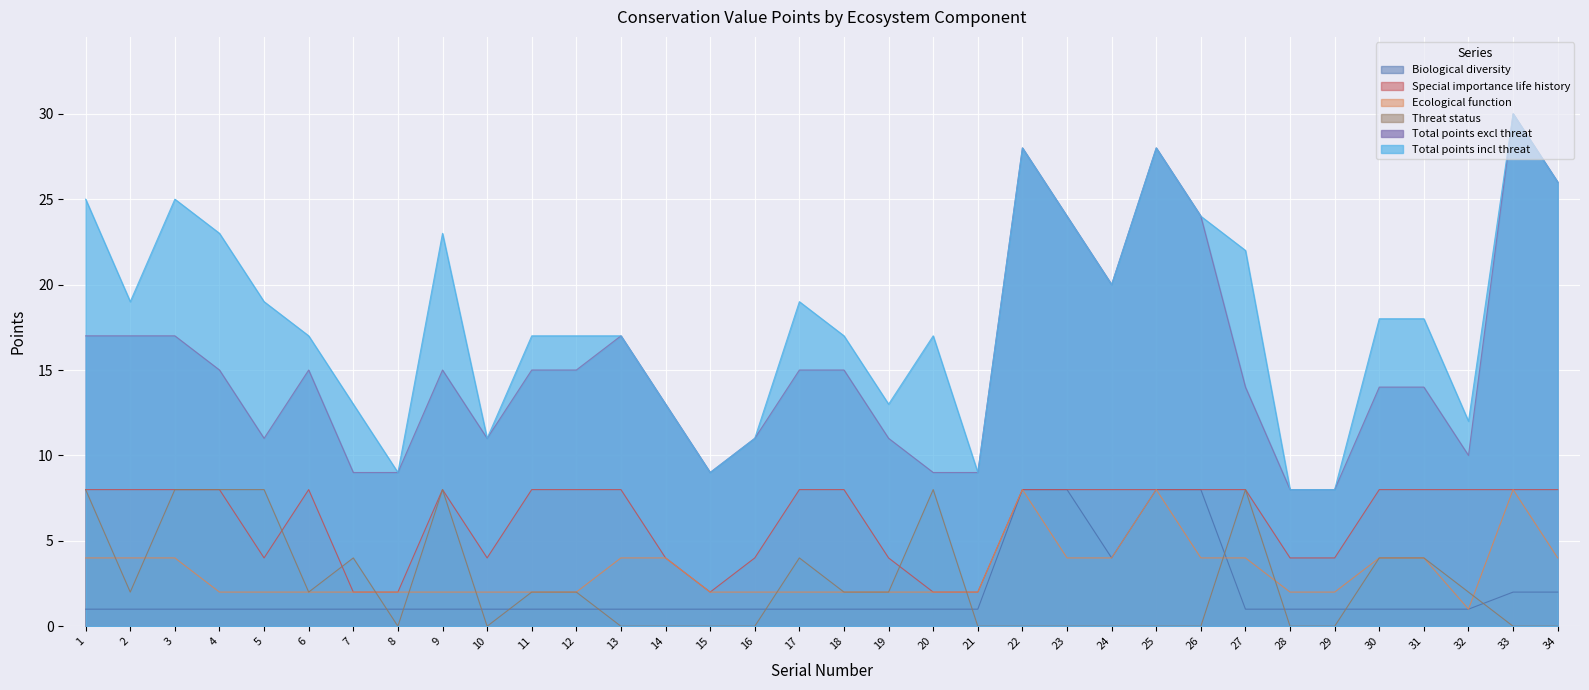

Is it true that Total points excl threat equals 7 at 12?

False